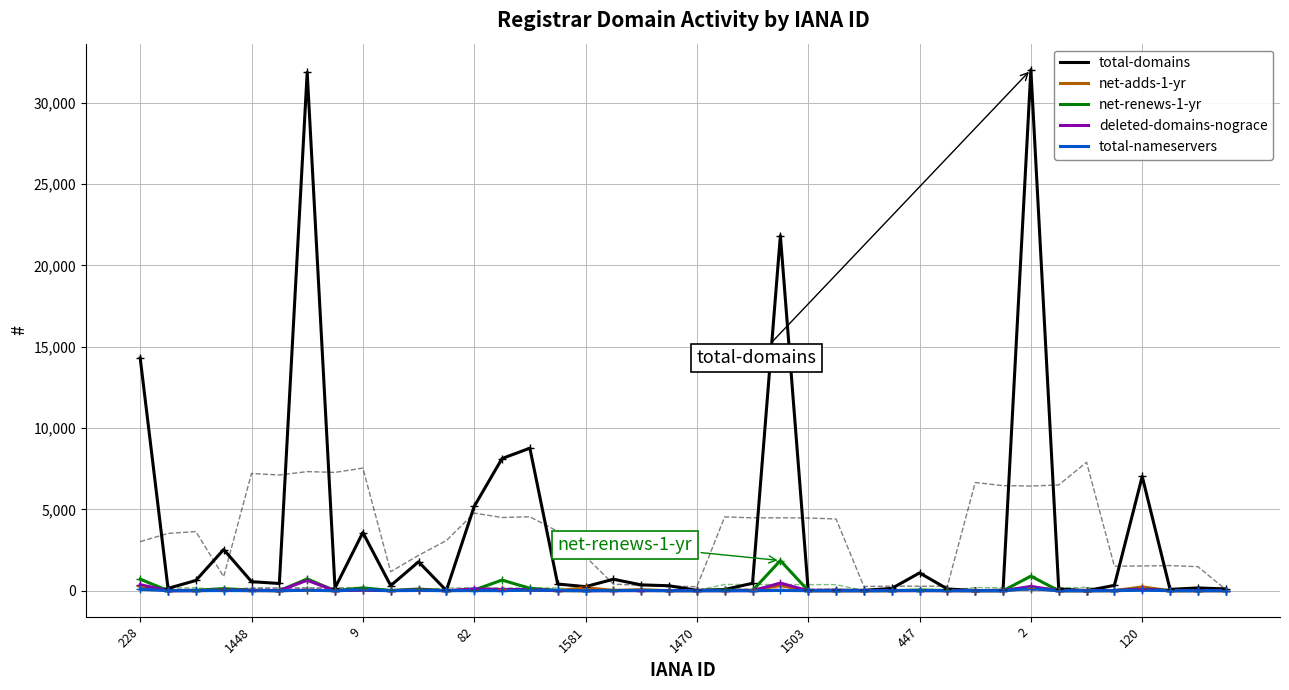

Which series ends up on top after the final intersection of deleted-domains-nograce and net-adds-1-yr?

net-adds-1-yr